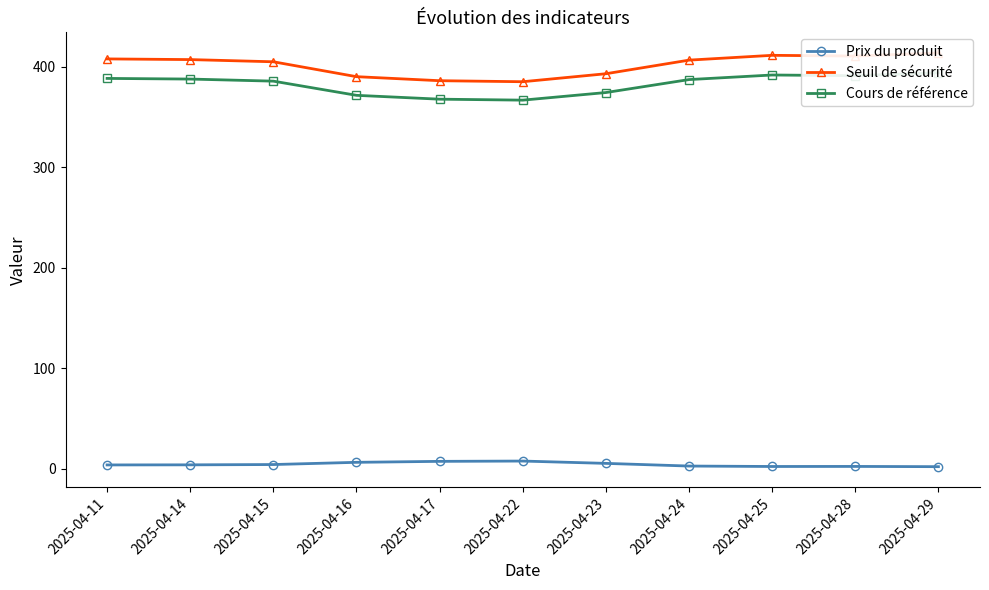

List the labels in order of Seuil de sécurité value, largest first.

2025-04-29, 2025-04-25, 2025-04-28, 2025-04-11, 2025-04-14, 2025-04-24, 2025-04-15, 2025-04-23, 2025-04-16, 2025-04-17, 2025-04-22